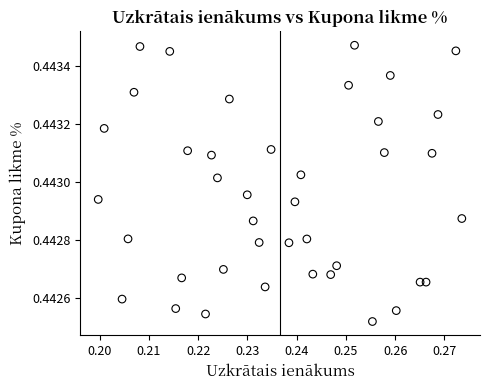

Count the number of points in this scatter plot.

40